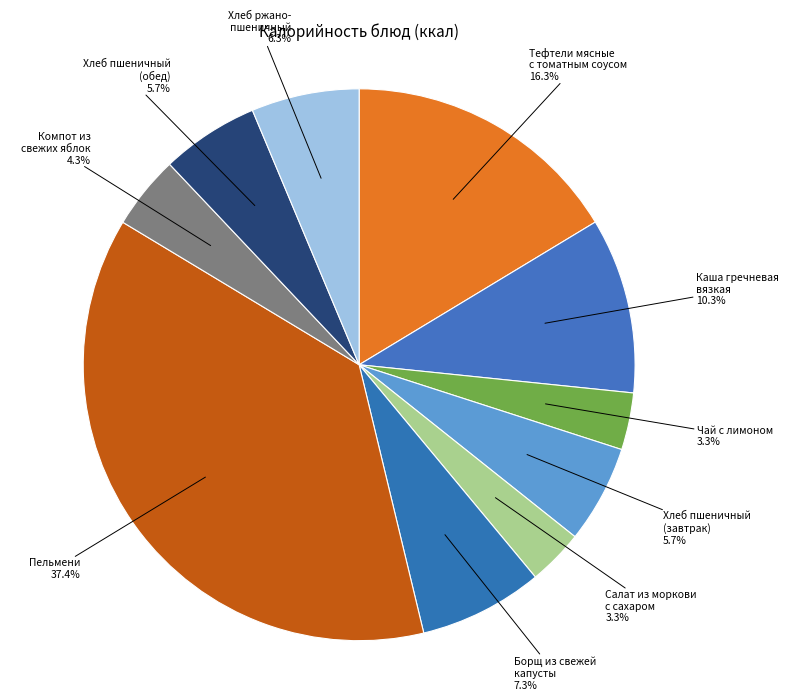

Is there any slice that represents more than half of the pie?

No